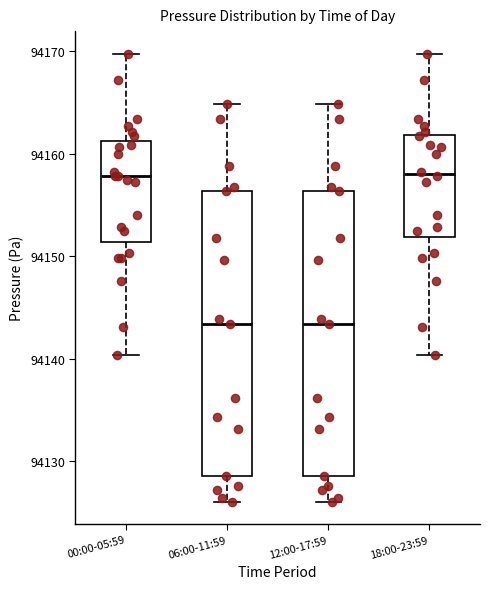

Reading left to right, read every box against the y-axis: the position of its median line, the range the box covers, and the ends of its whiskers. The values are not printed on the chart, so give them approximately, as read against the axis.

00:00-05:59: median 94158, box 94151 to 94161, whiskers 94140 to 94170
06:00-11:59: median 94143, box 94129 to 94156, whiskers 94126 to 94165
12:00-17:59: median 94143, box 94129 to 94156, whiskers 94126 to 94165
18:00-23:59: median 94158, box 94152 to 94162, whiskers 94140 to 94170